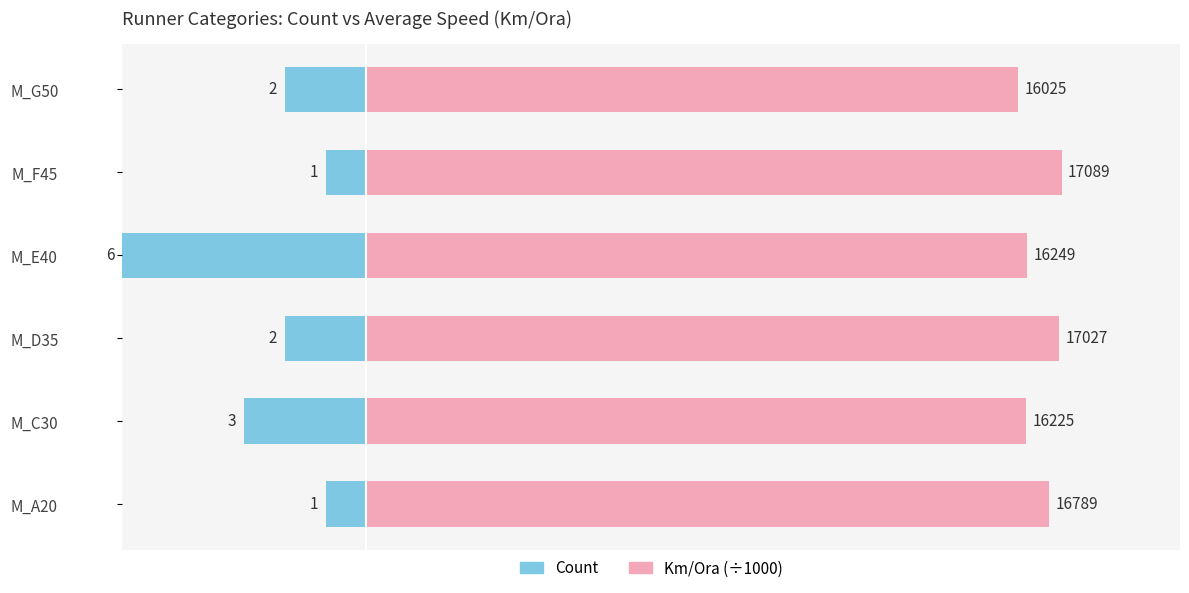

At how many categories does at least one series exceed -1598?

6